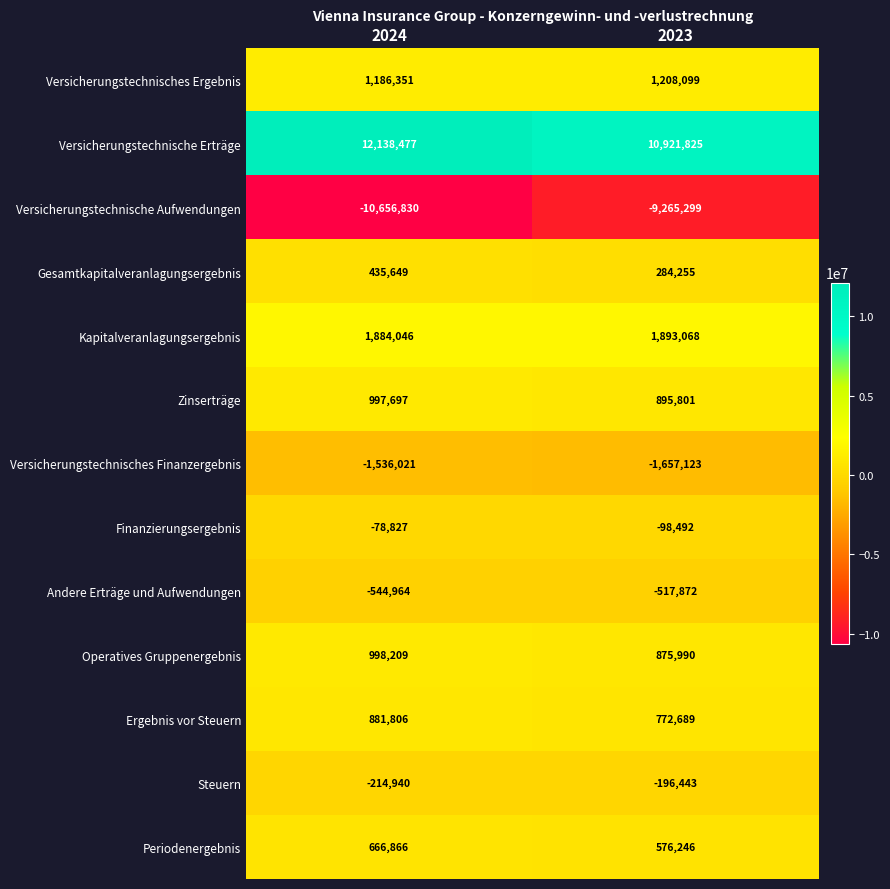

At how many categories does at least one series exceed 8161403?

2